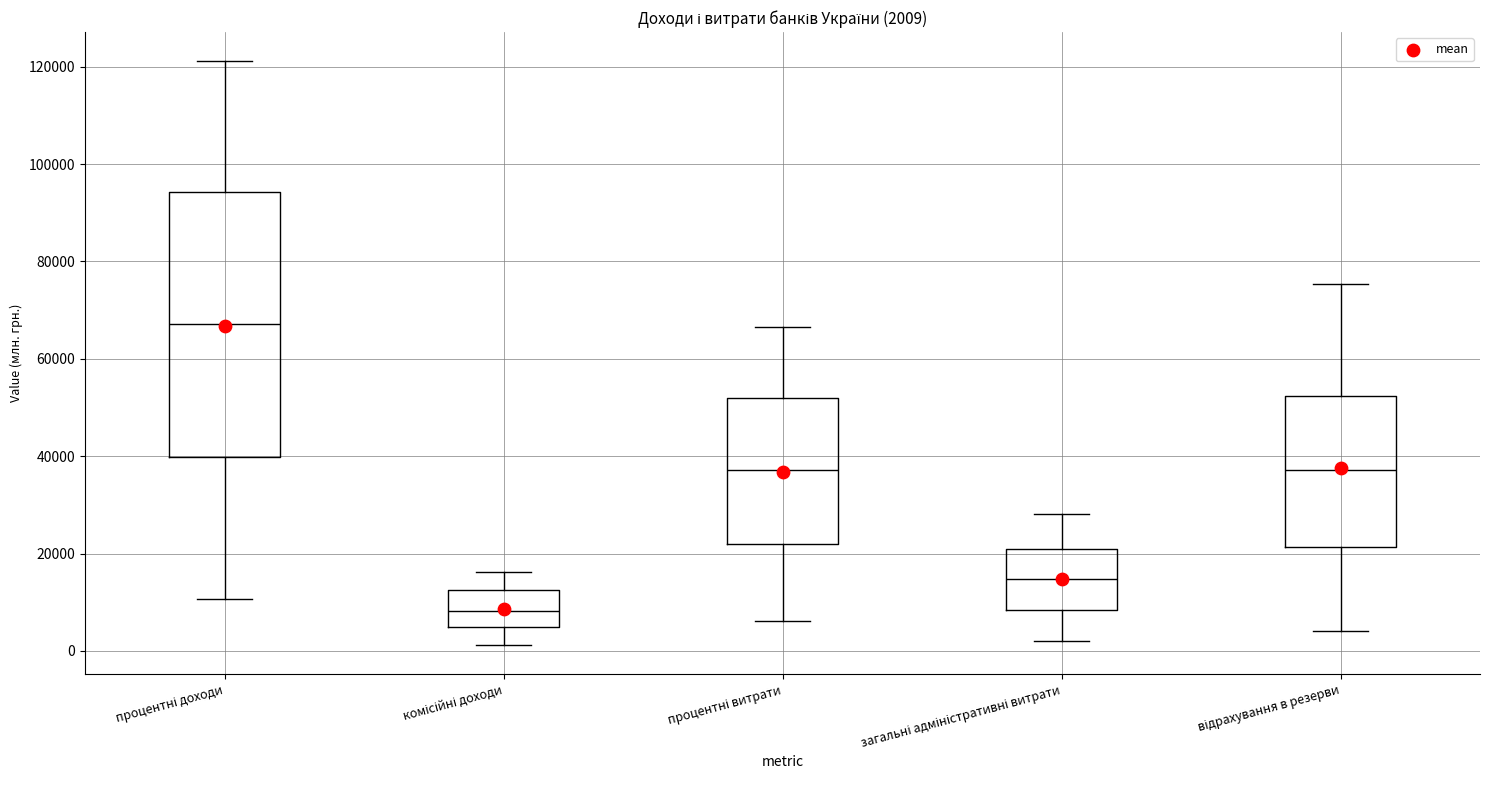

Comparing the boxes themselves (not the whiskers), which one is the tallest?

процентні доходи